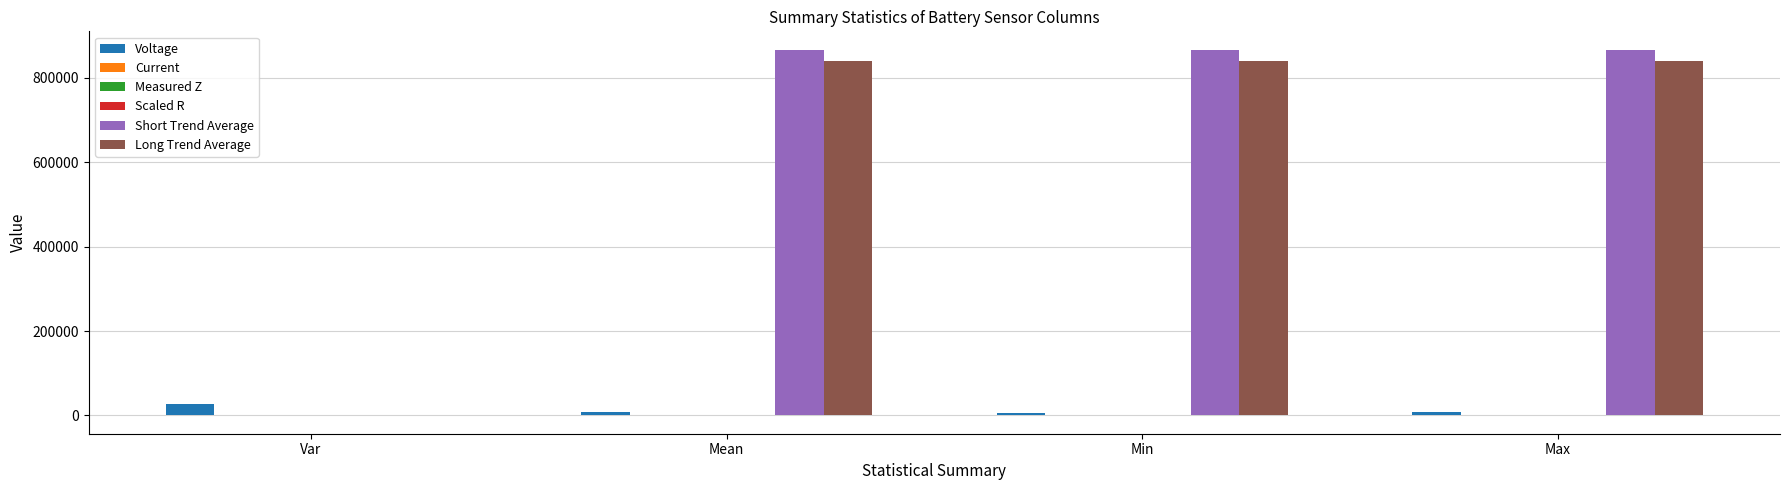

List the labels in order of Long Trend Average value, largest first.

Mean, Min, Max, Var